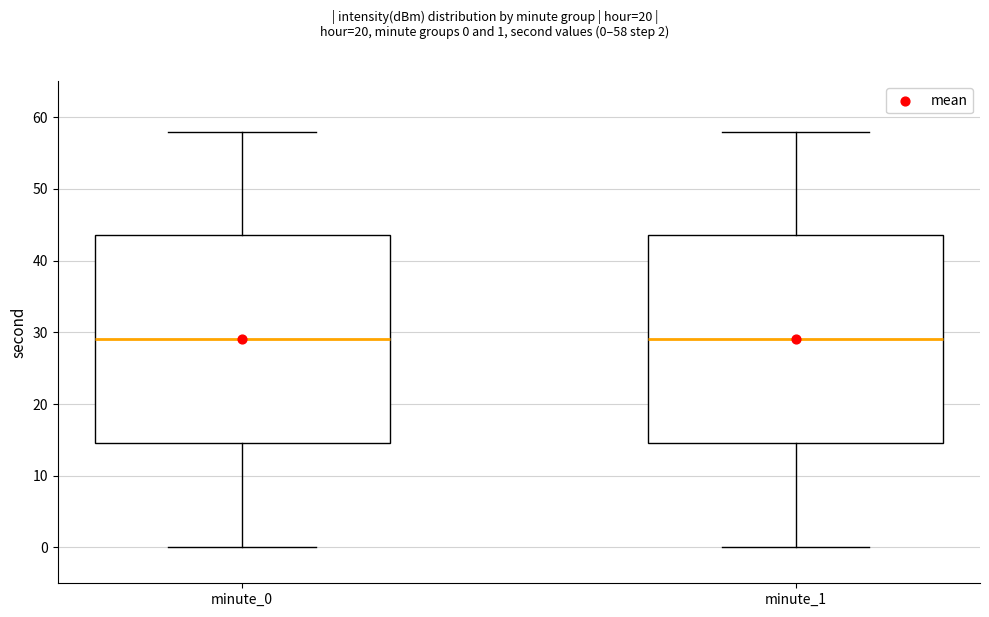

Reading left to right, transcribe this box plot: for each box, give where its median line is, the range the box spans, and where its two whiskers end, as read against the y-axis. The values are not printed on the chart, so give them approximately, as read against the axis.

minute_0: median 29, box 15 to 44, whiskers 0 to 58
minute_1: median 29, box 15 to 44, whiskers 0 to 58